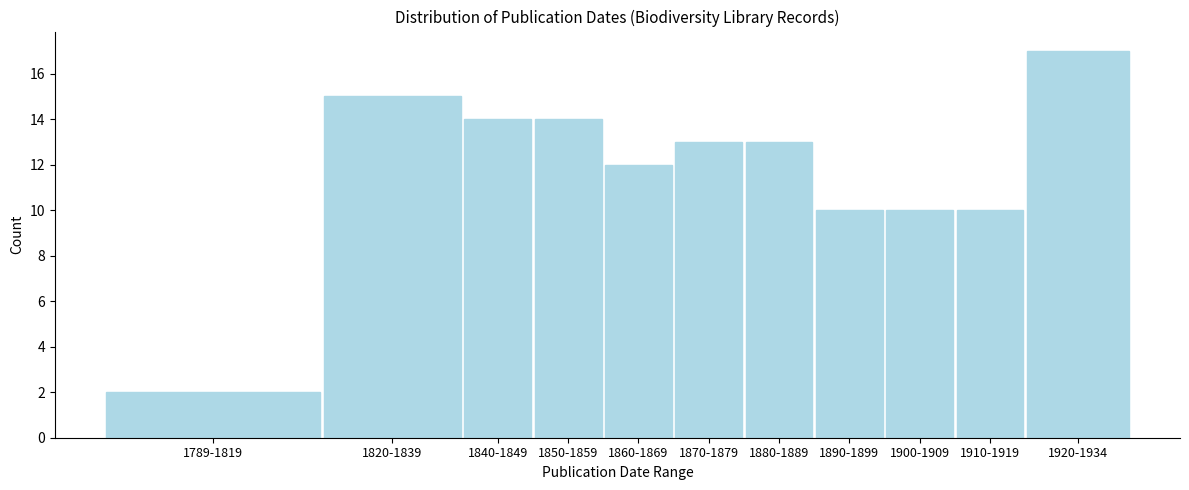

Reading left to right, list all the values displayed in this chart.

2	15	14	14	12	13	13	10	10	10	17